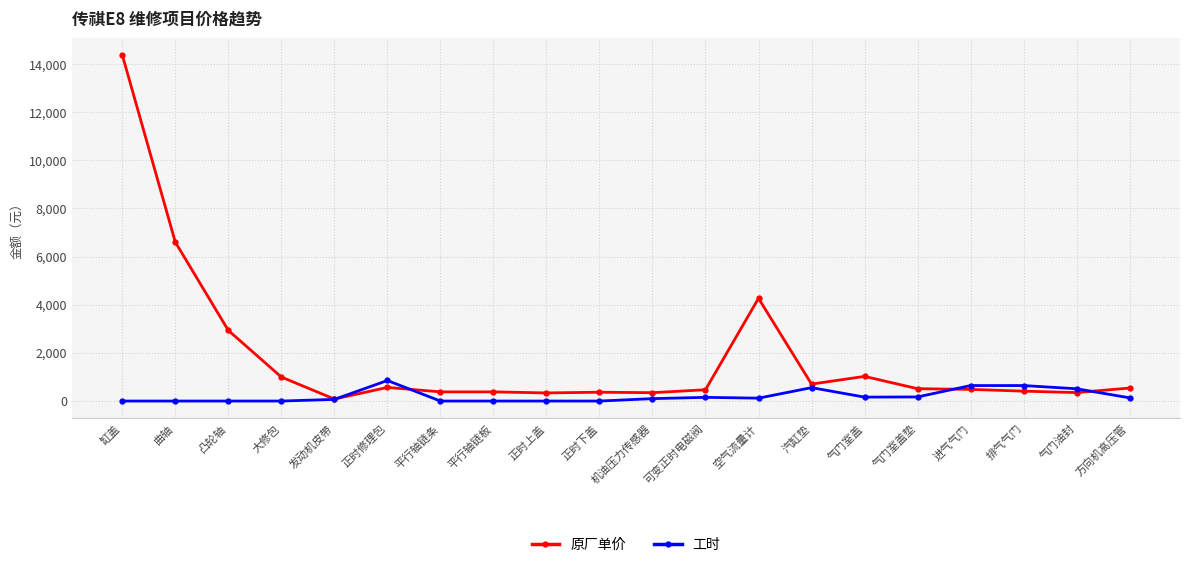

How many values in the 原厂单价 series are below 513?

10